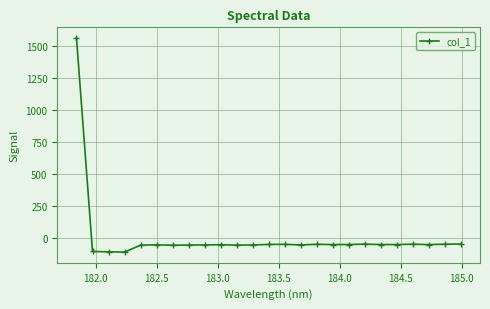

What is the average value?

4.3